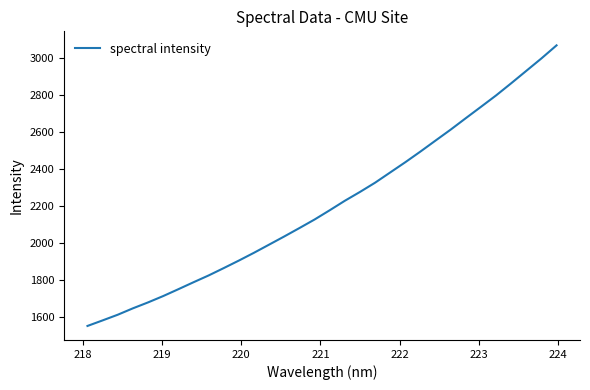

What is the average value?

2208.5